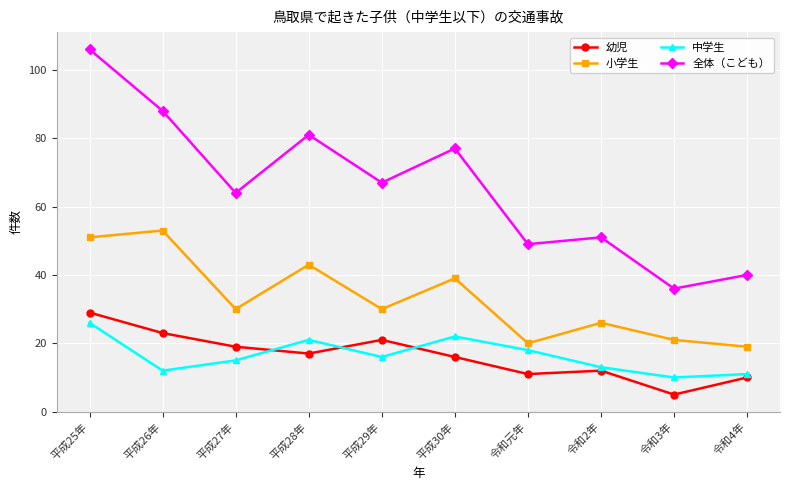

True or false: 小学生 and 中学生 cross at least once.

False